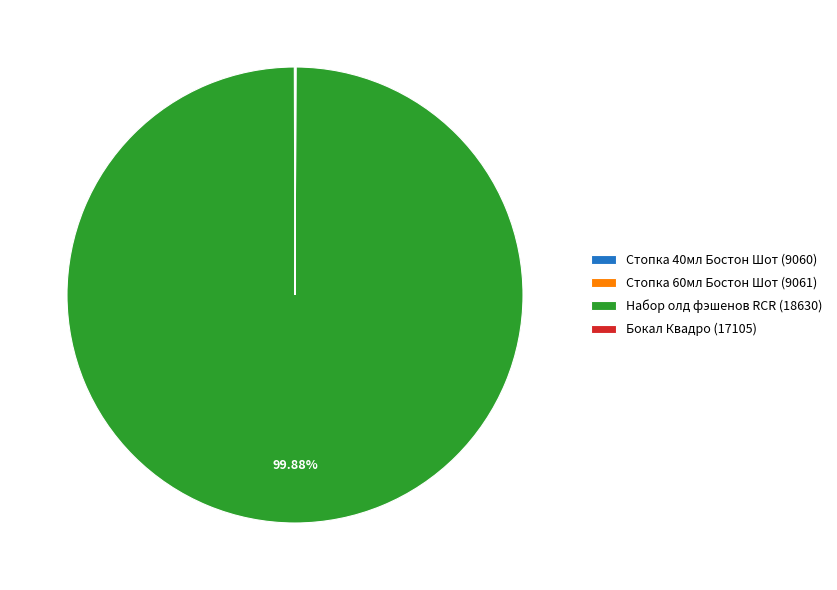

Does Набор олд фэшенов RCR (18630) account for over 50% of the chart?

Yes